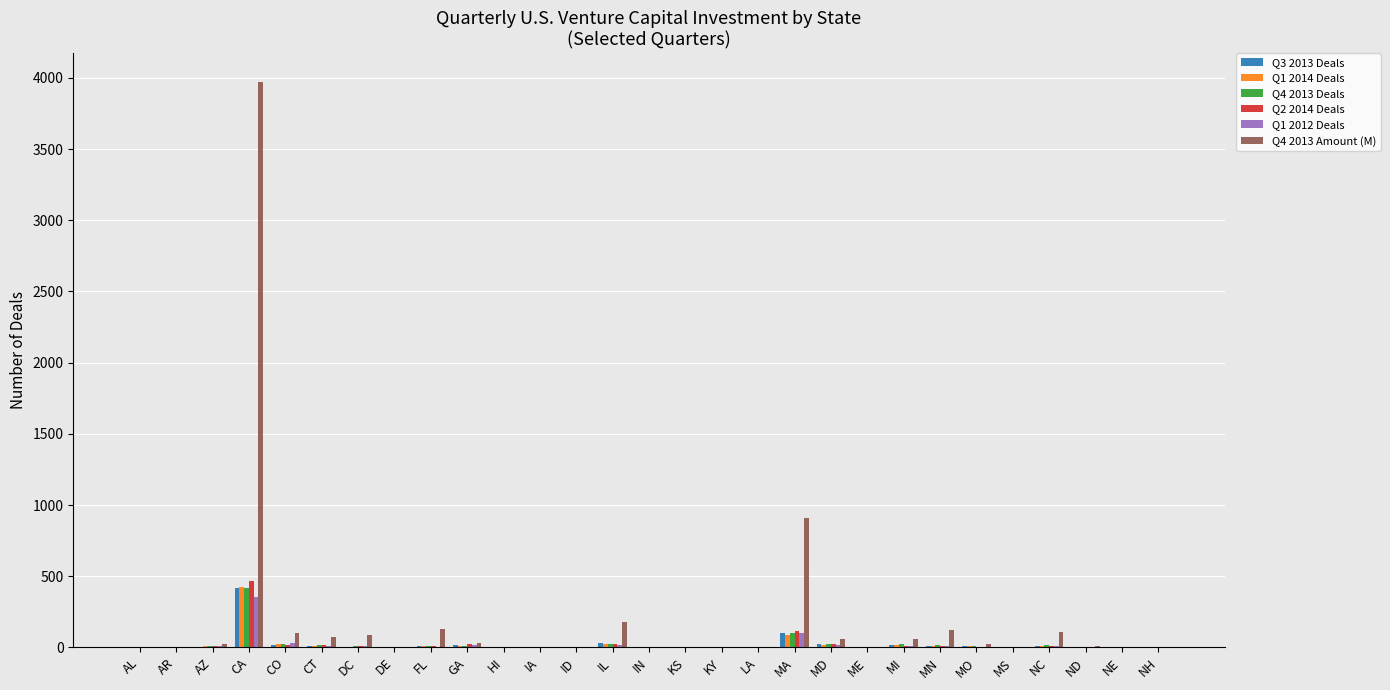

What is the sum of all Q3 2013 Deals values?

719.0